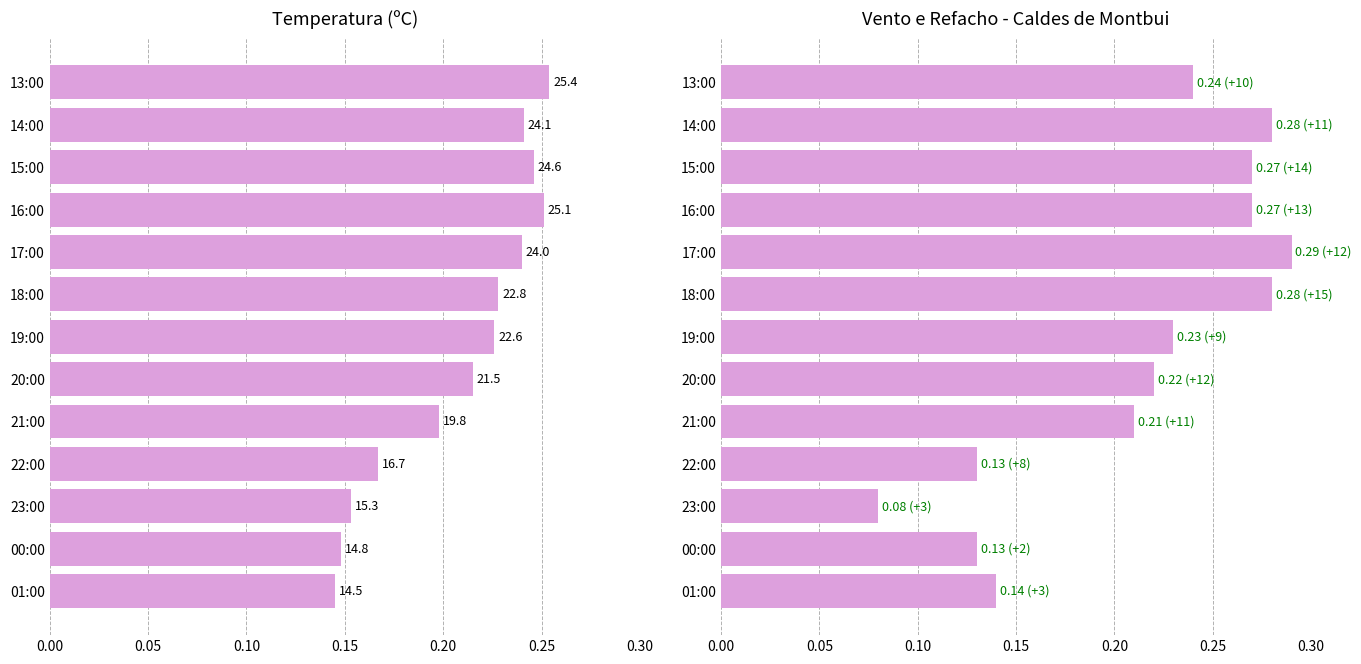

At how many categories does at least one series exceed 0?

13